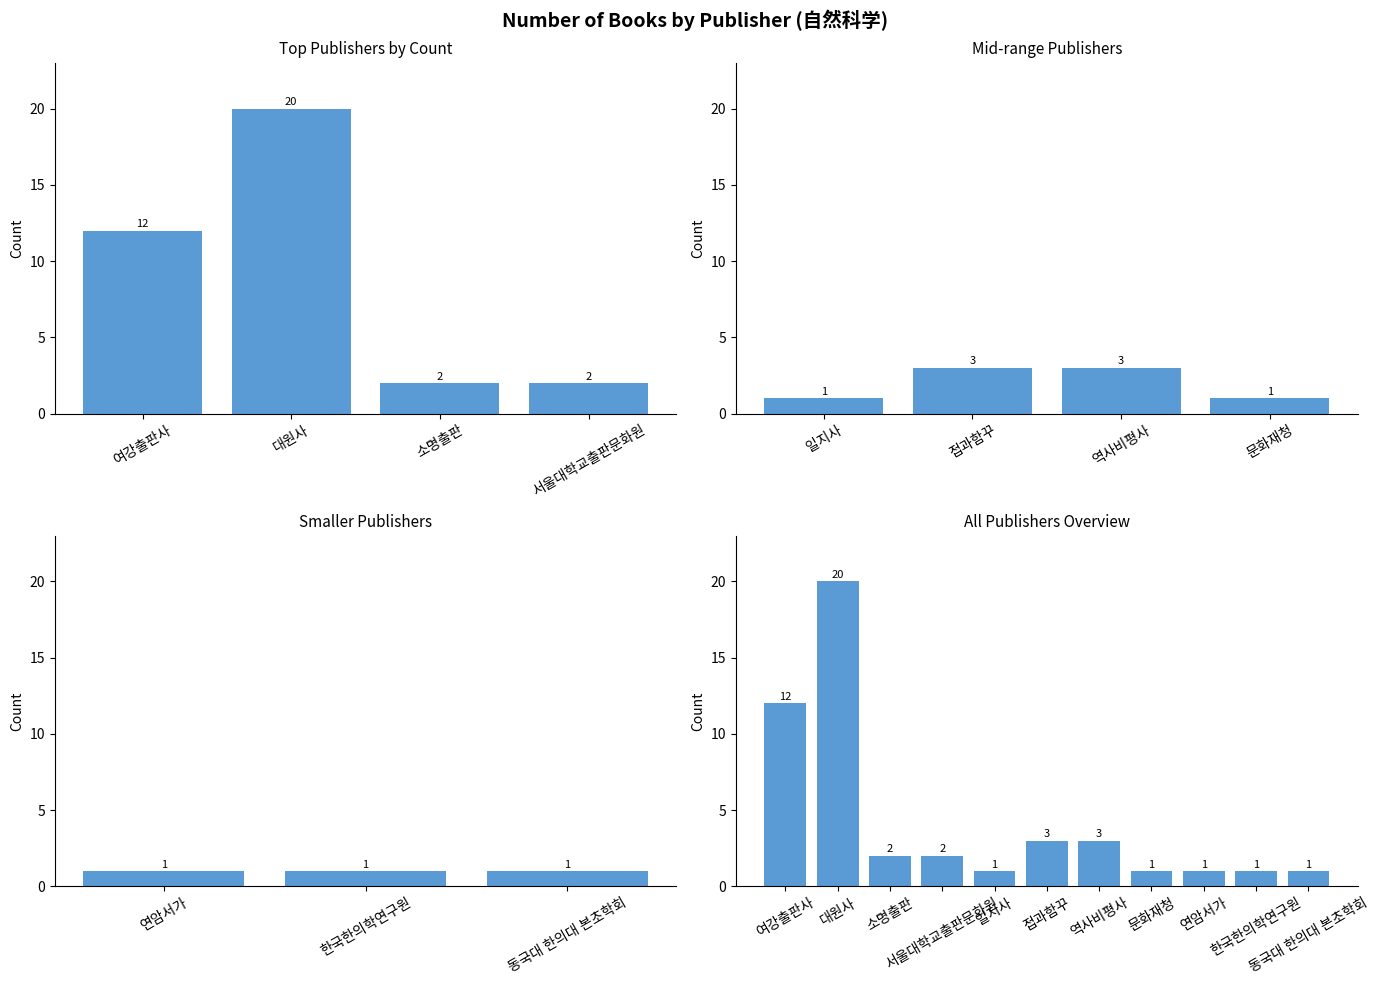

What is the sum of the values at 서울대학교출판문화원 and 일지사?

3